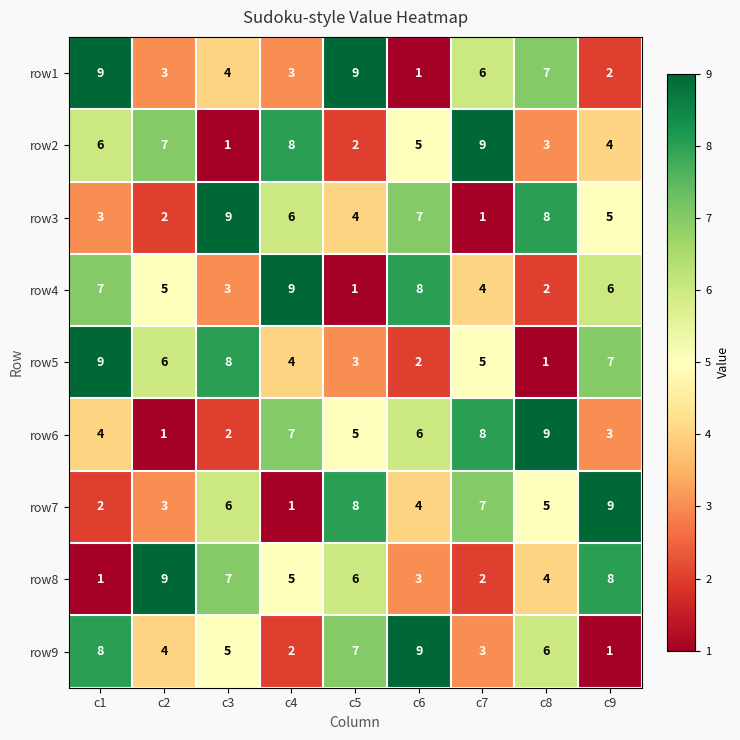

Is it true that row6 equals 10 at c6?

False